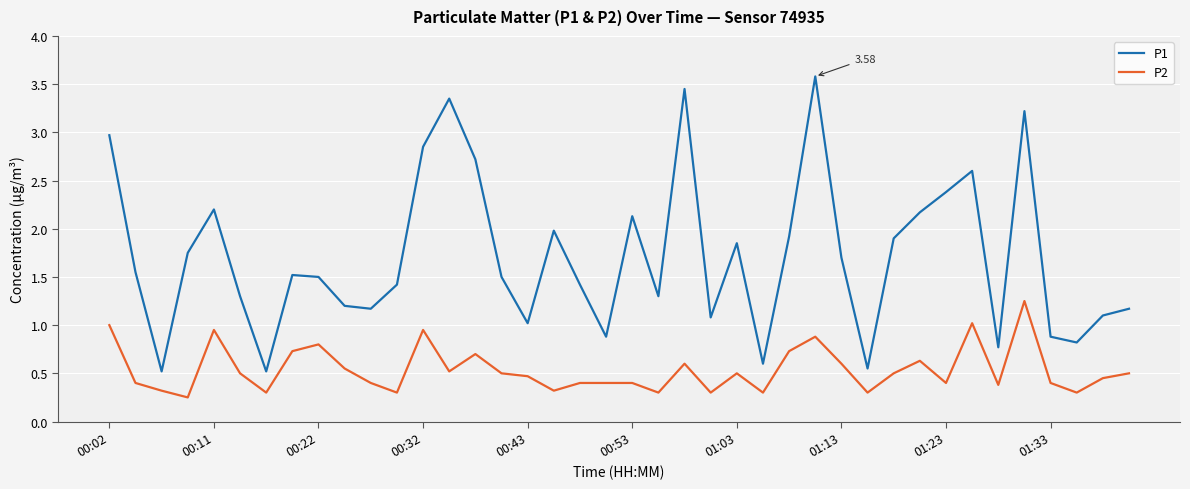

What is the difference between the maximum and minimum values in the P2 series?

1.0